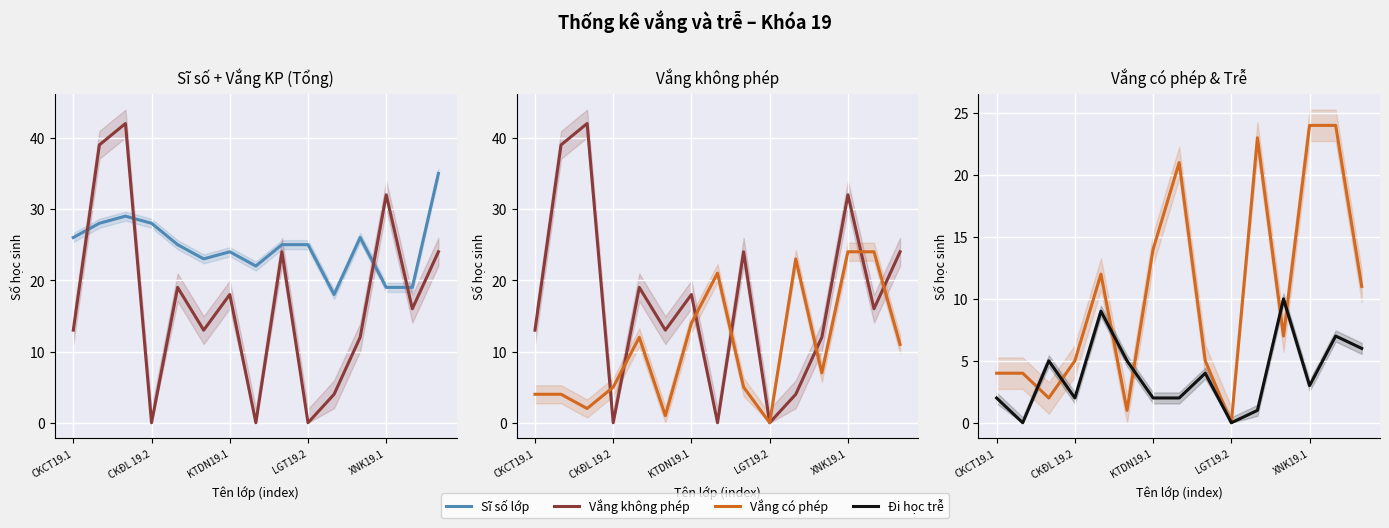

True or false: Vắng có phép and Đi học trễ cross at least once.

True